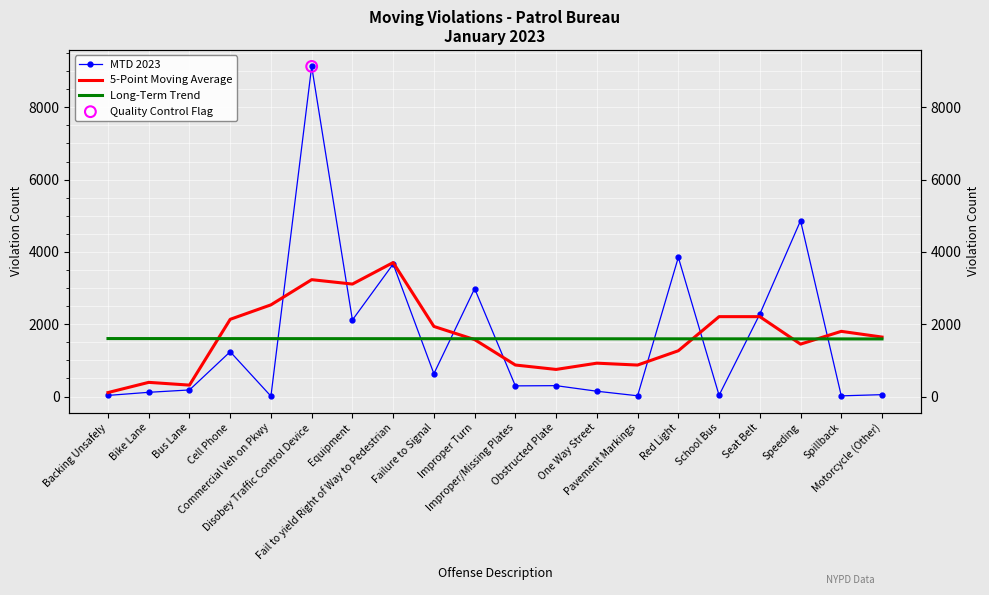

At how many categories does at least one series exceed 7029?

1